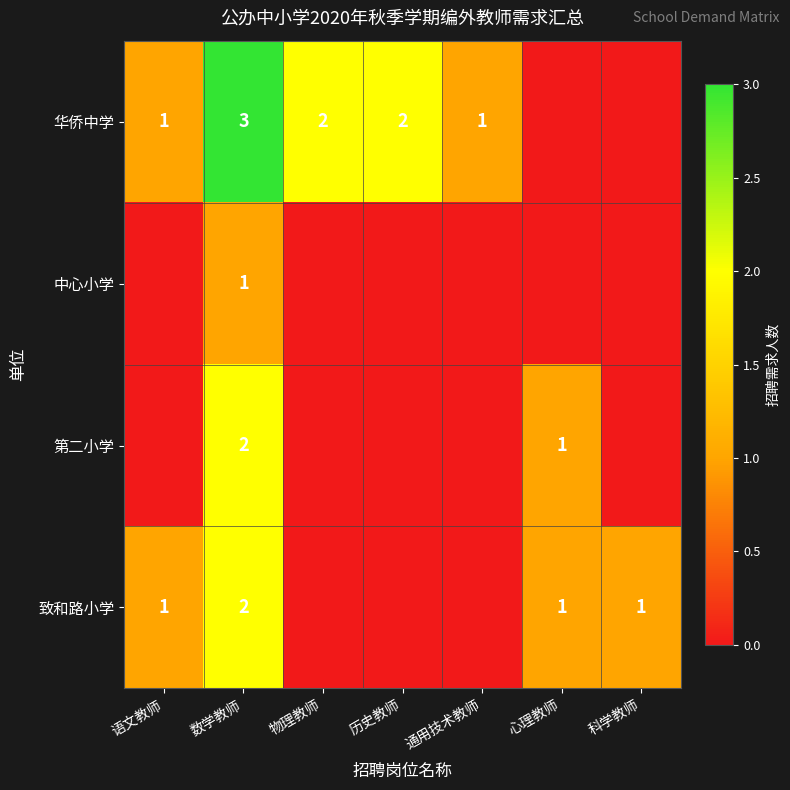

True or false: 华侨中学 has a value of 1 at 通用技术教师.

True